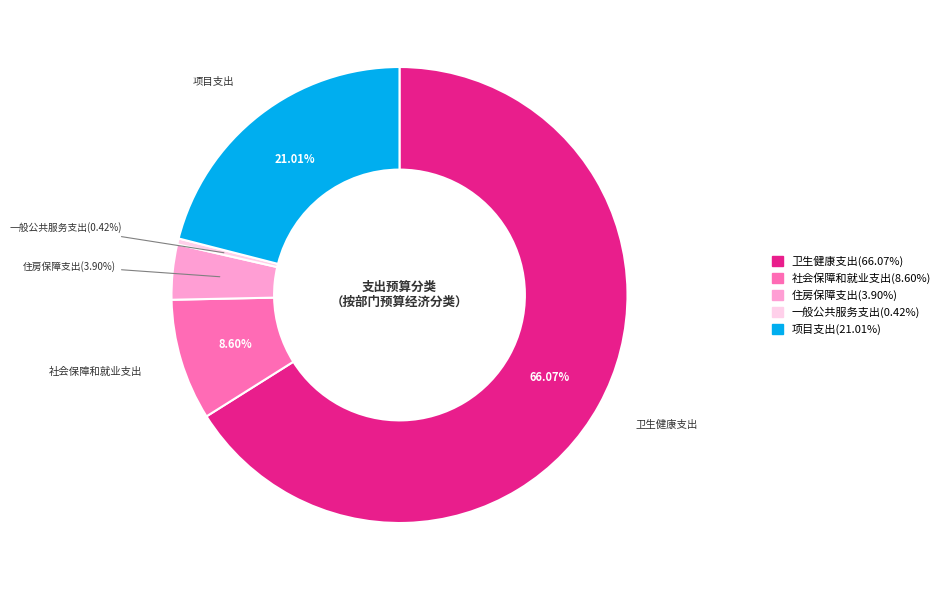

To the nearest percent, what is the difference between the 社会保障和就业支出 and 住房保障支出 slice percentages?

5%